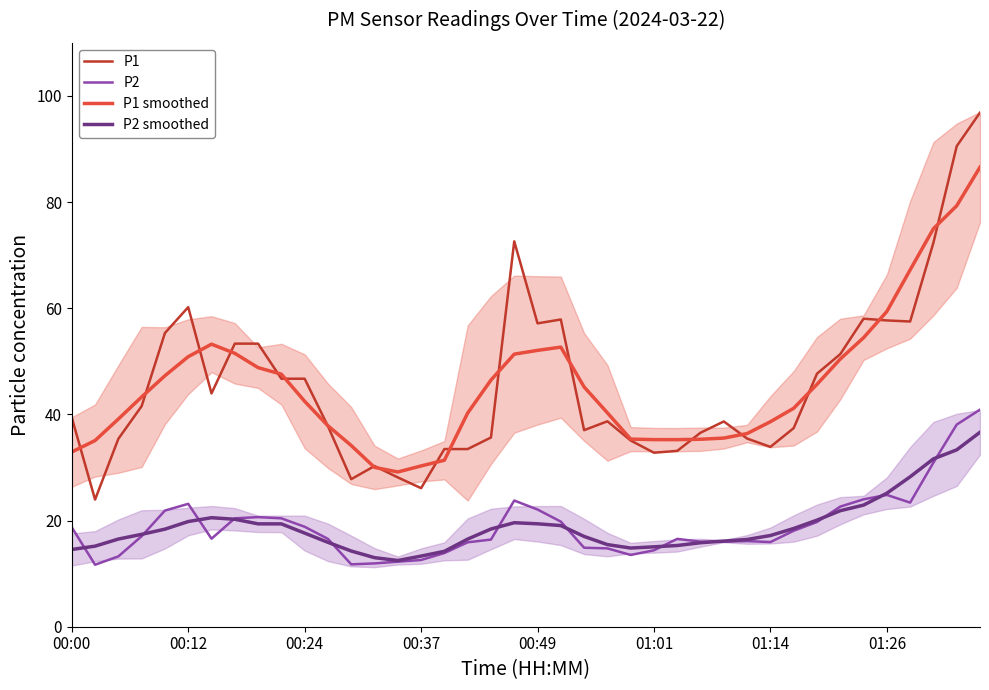

True or false: P1 and P2 smoothed cross at least once.

False